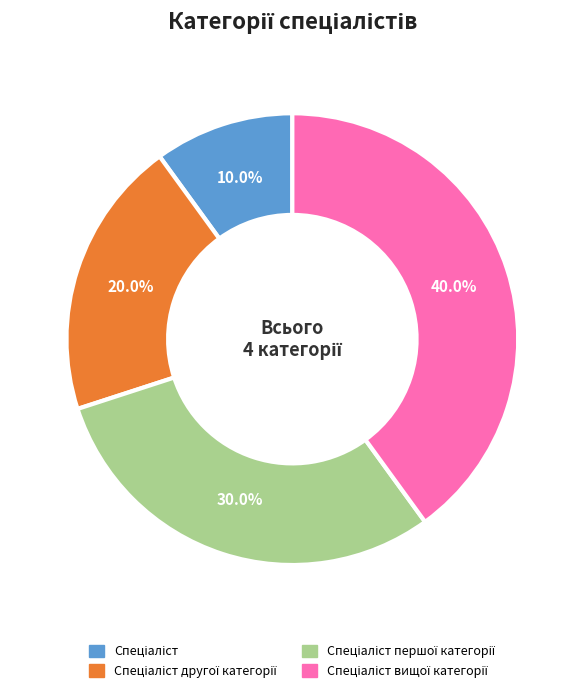

Is there any slice that represents more than half of the pie?

No